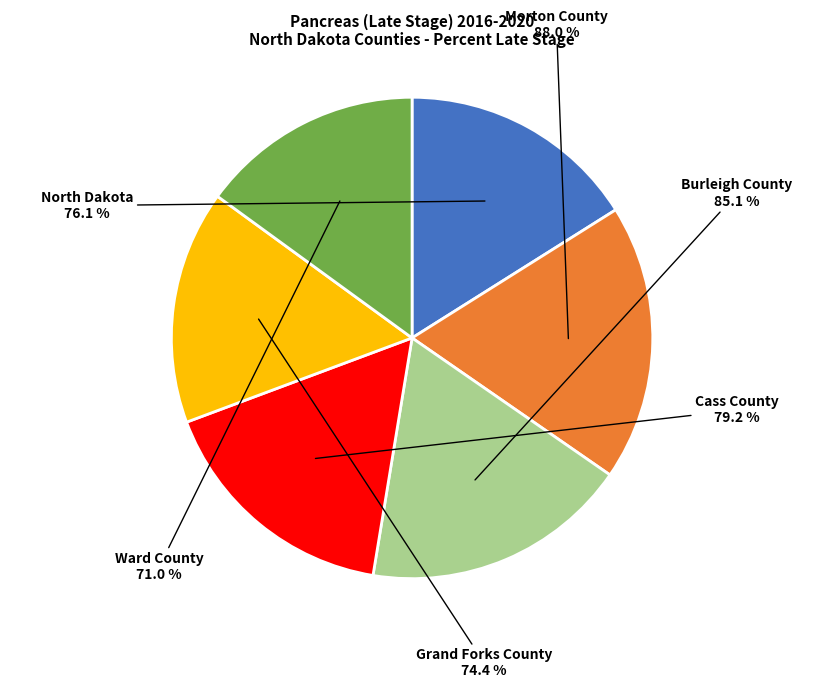

Between Cass County and North Dakota, which is larger?

Cass County